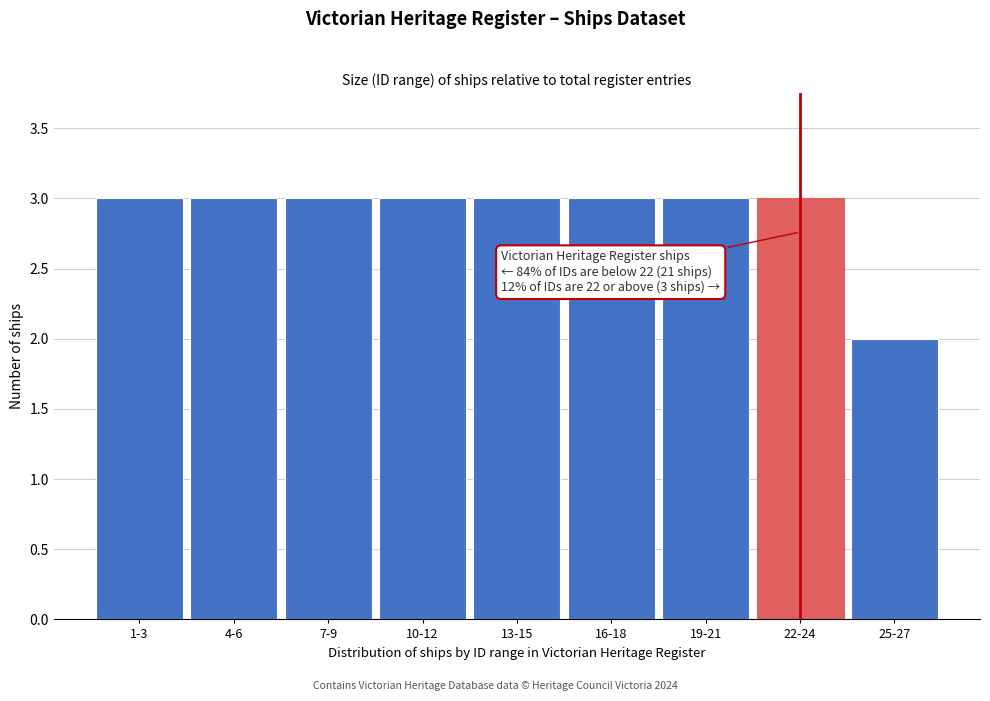

Reading left to right, extract all data points from this chart.

1-3=3	4-6=3	7-9=3	10-12=3	13-15=3	16-18=3	19-21=3	22-24=3	25-27=2